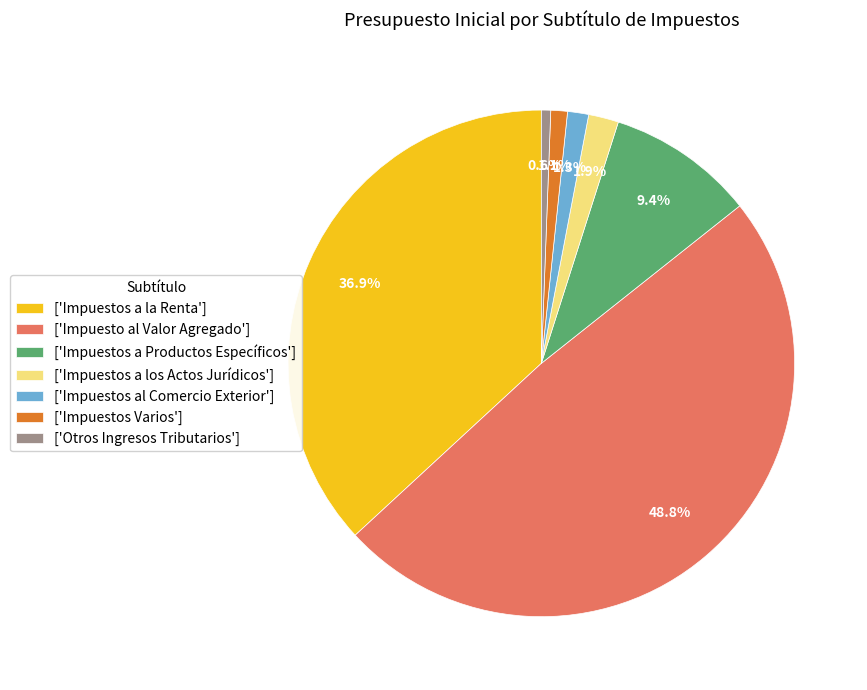

To the nearest percent, what is the difference between the largest and smallest slice percentages?

48%